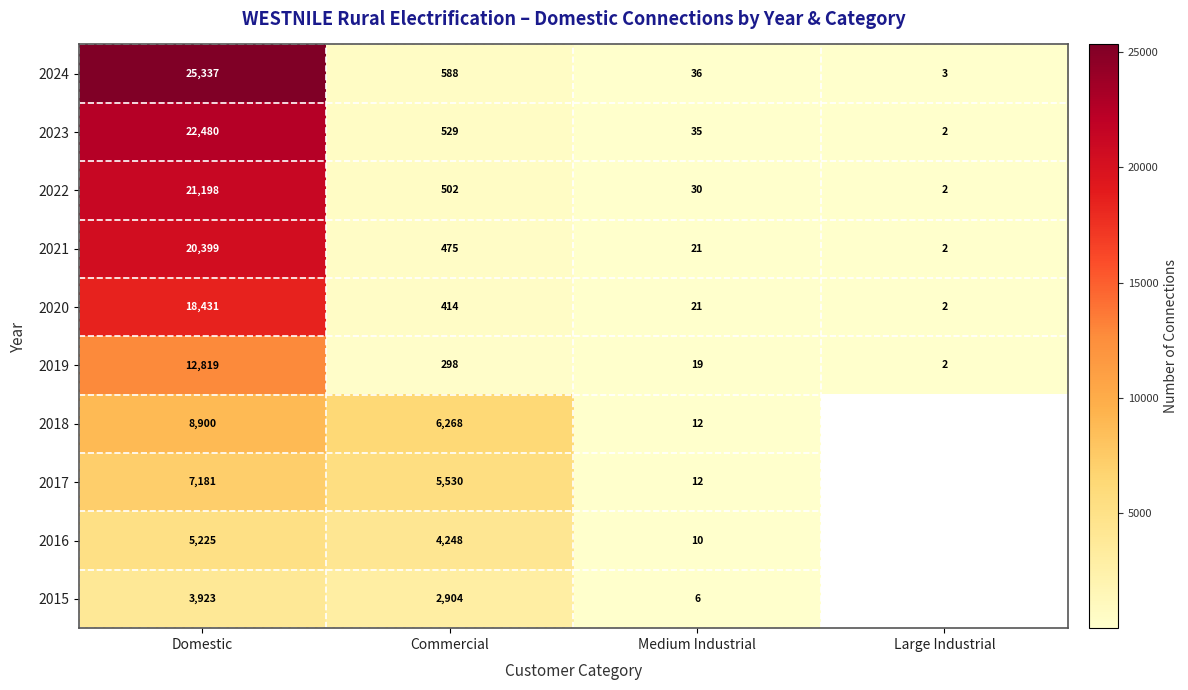

Rank the categories by 2024 value from lowest to highest.

Large Industrial, Medium Industrial, Commercial, Domestic